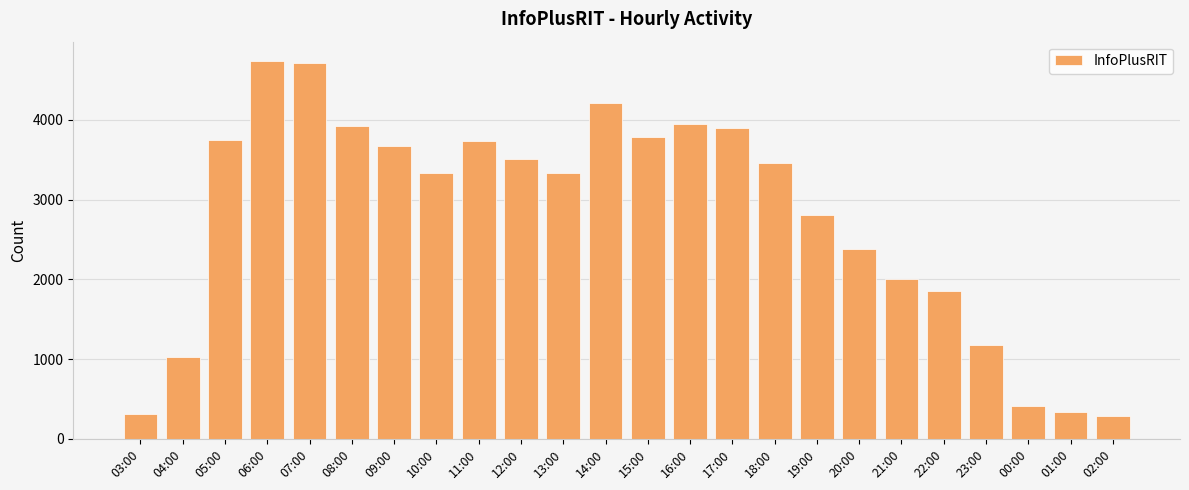

The chart shows a value of 6374 at 15:00. True or false?

False